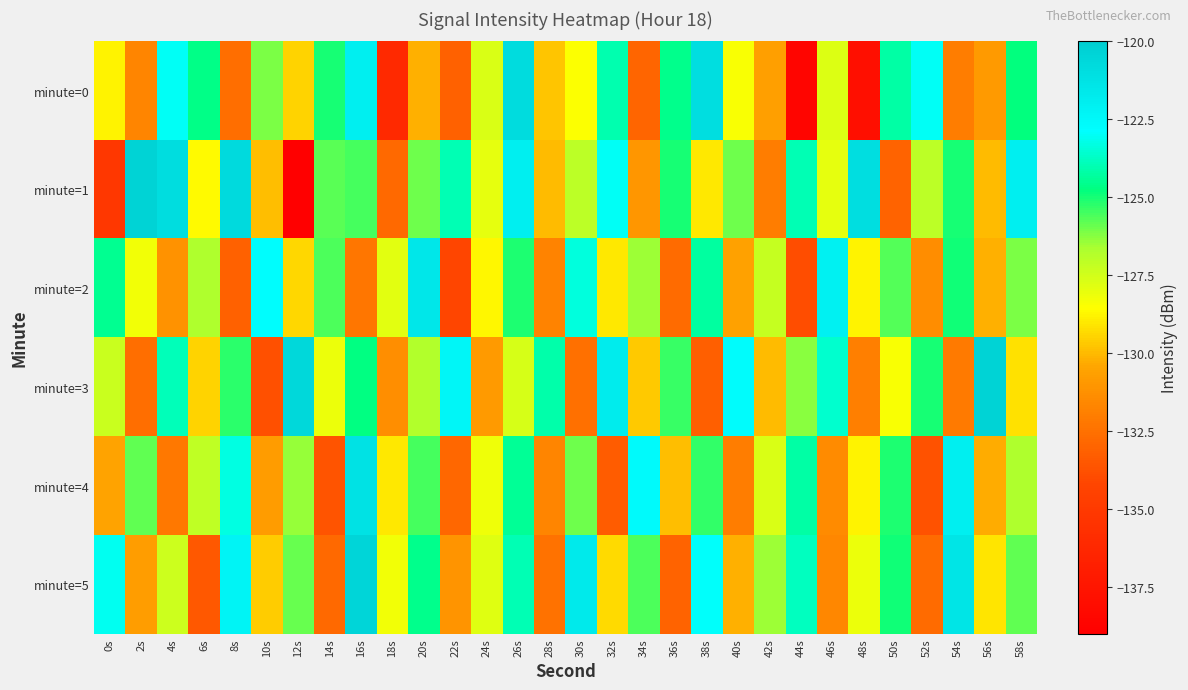

Which series has the largest range (max minus min)?

minute=1